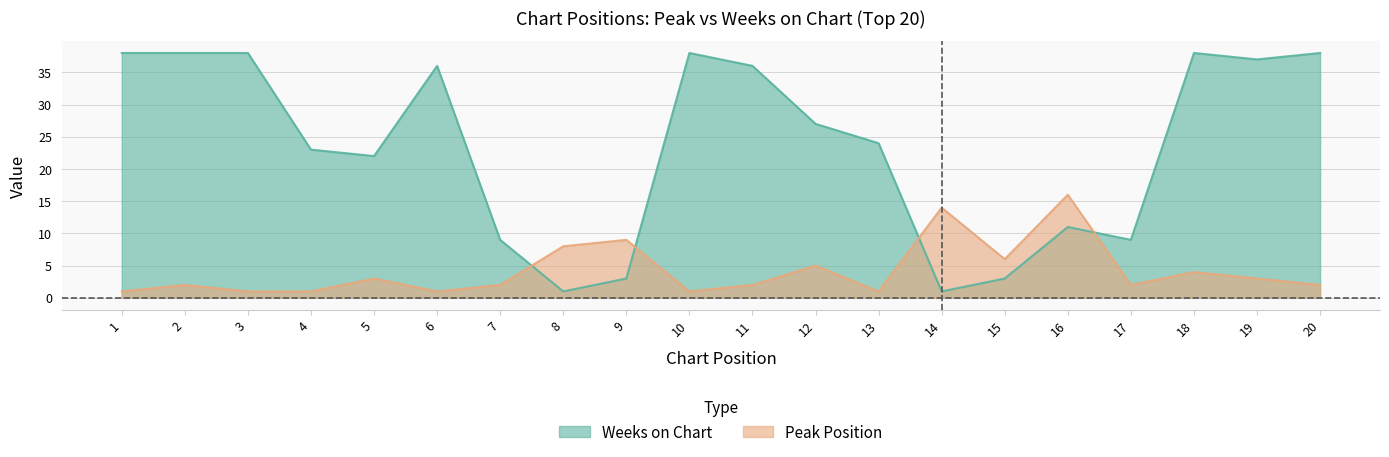

The value of Peak Position at 2 is 2. True or false?

True